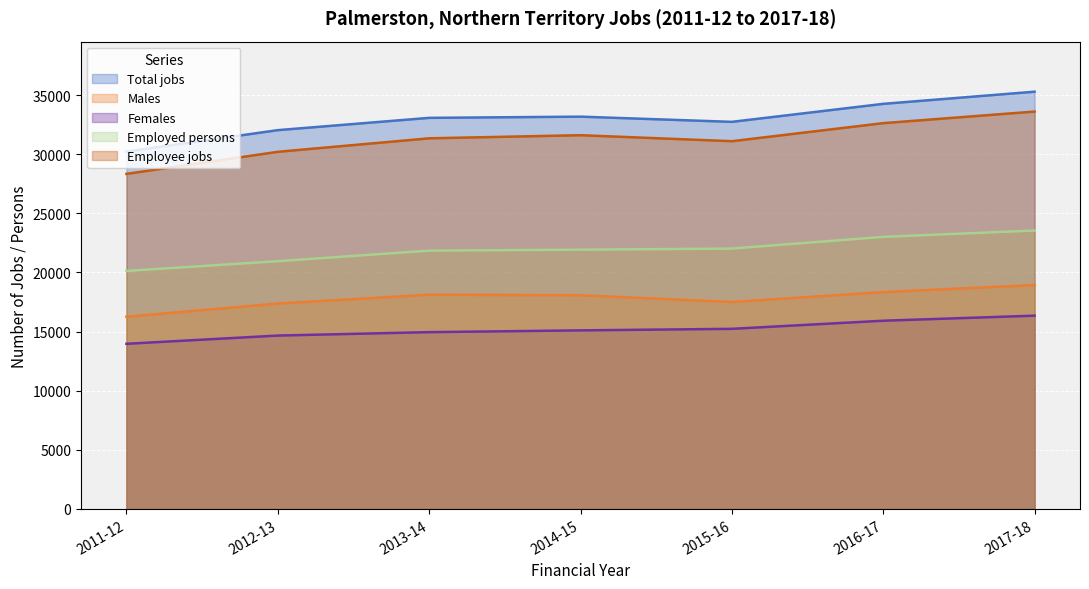

How many lines are shown in the chart?

5